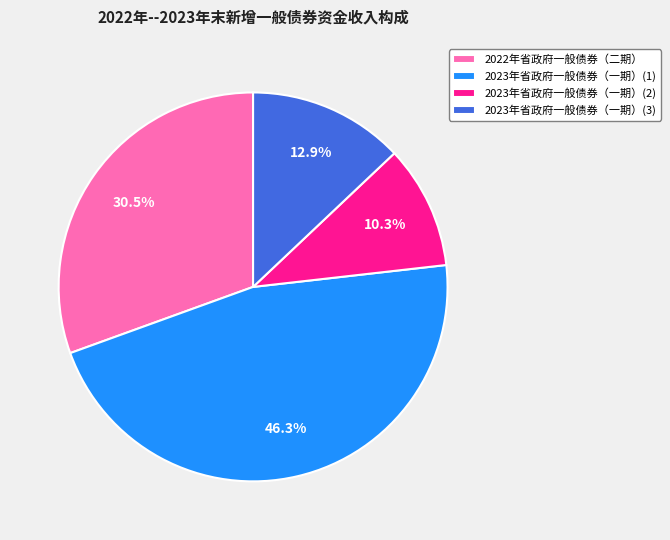

What percentage is NOT represented by 2022年省政府一般债券（二期）?

69.5%